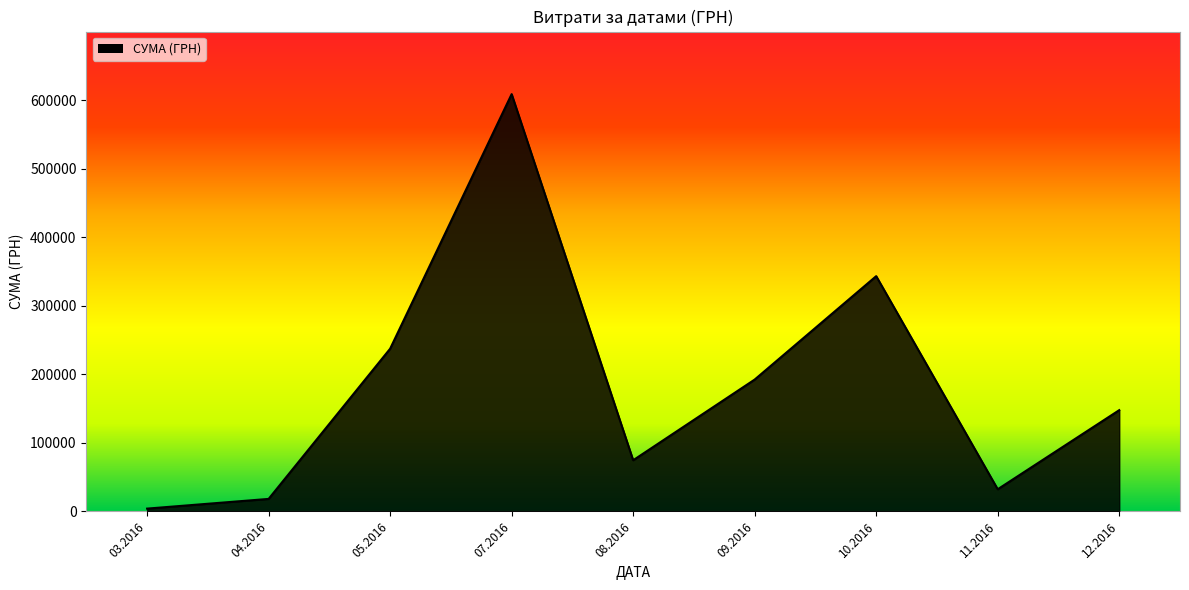

At which category does the data reach its first local peak?

07.2016